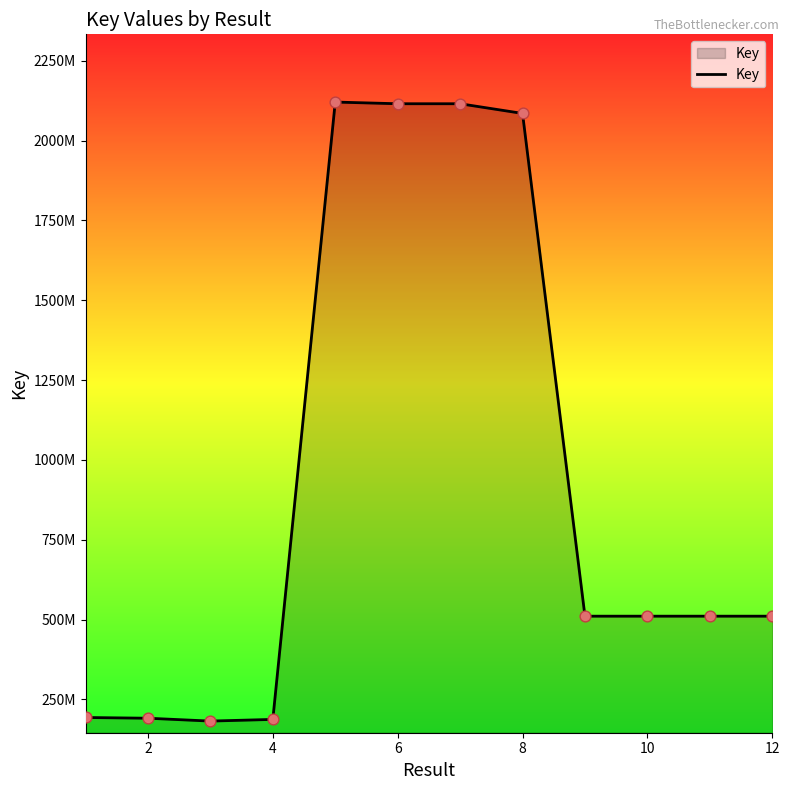

Does the chart have visible grid lines?

No